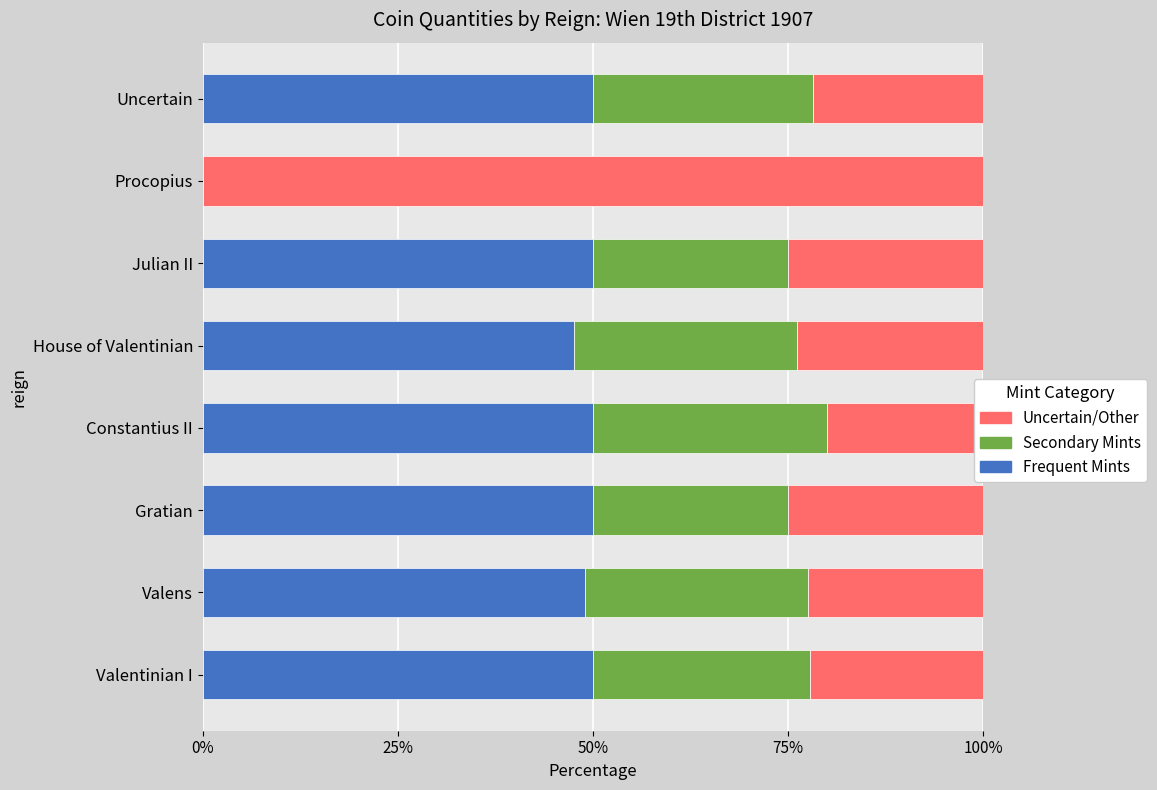

How many bars are there in total?

24